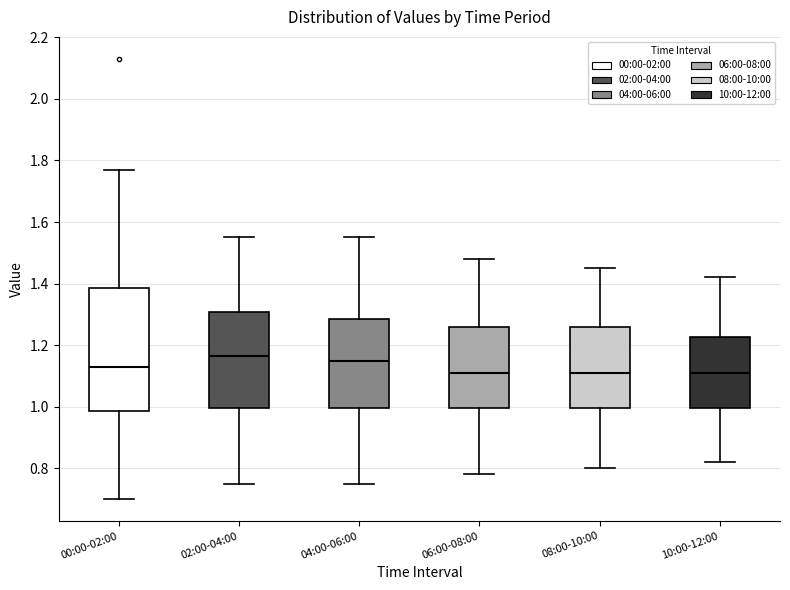

Where does the upper whisker of the box for 00:00-02:00 end on the y-axis? The values are not printed on the chart, so give them approximately, as read against the axis.

1.78